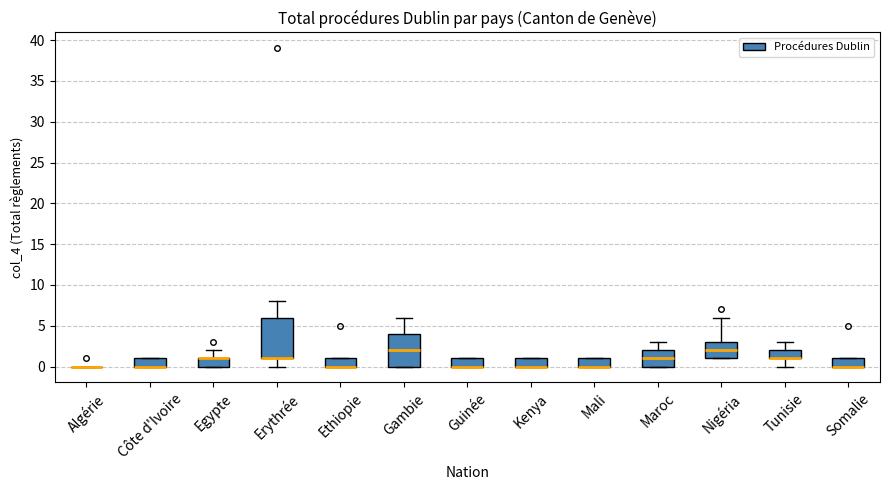

Where does the upper whisker of the box for Erythrée end on the y-axis? The values are not printed on the chart, so give them approximately, as read against the axis.

8